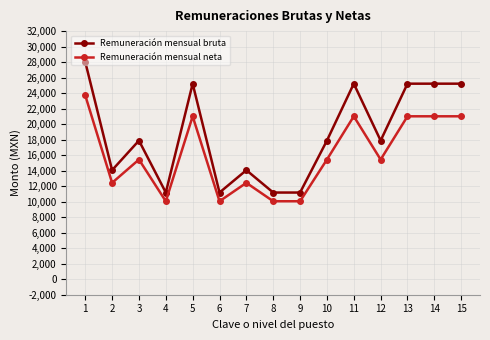

List the series in order of their peak value, lowest first.

Remuneración mensual neta, Remuneración mensual bruta